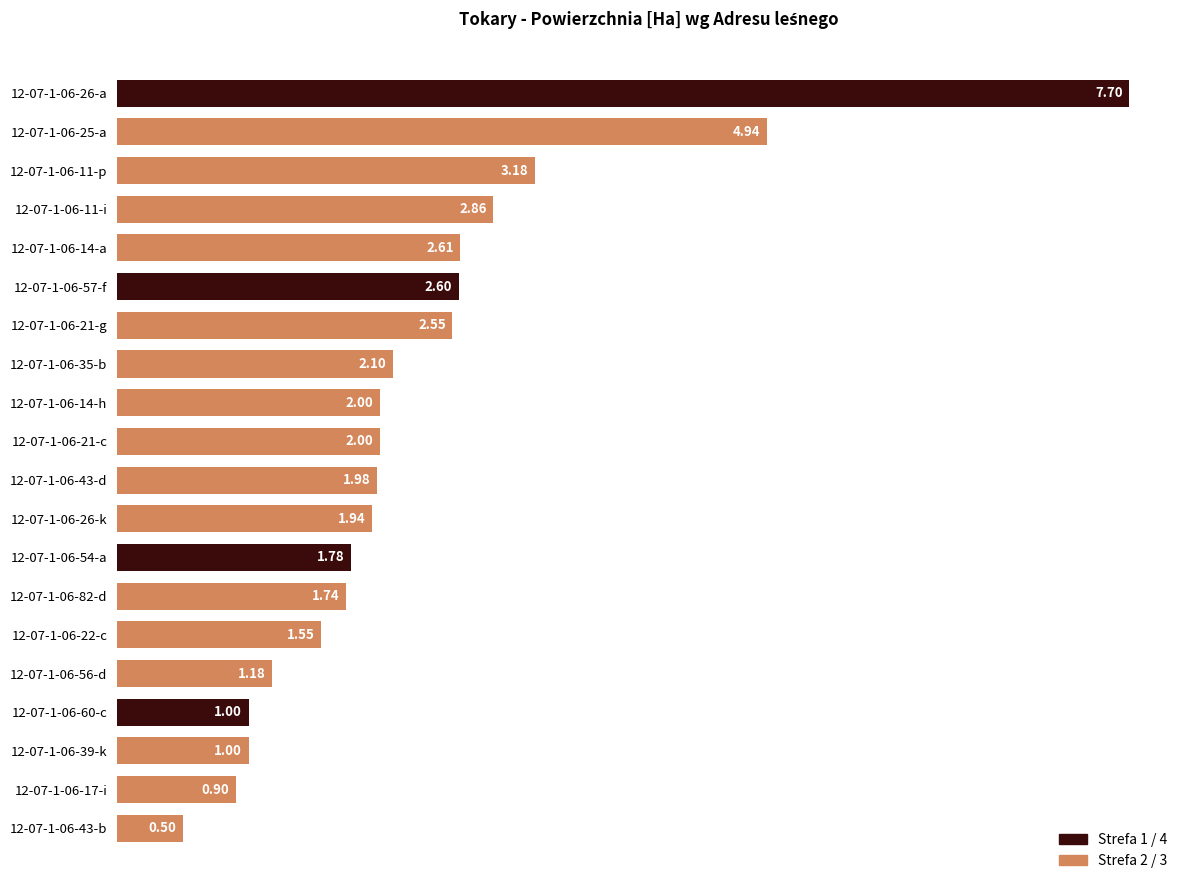

How many bars are there in total?

20